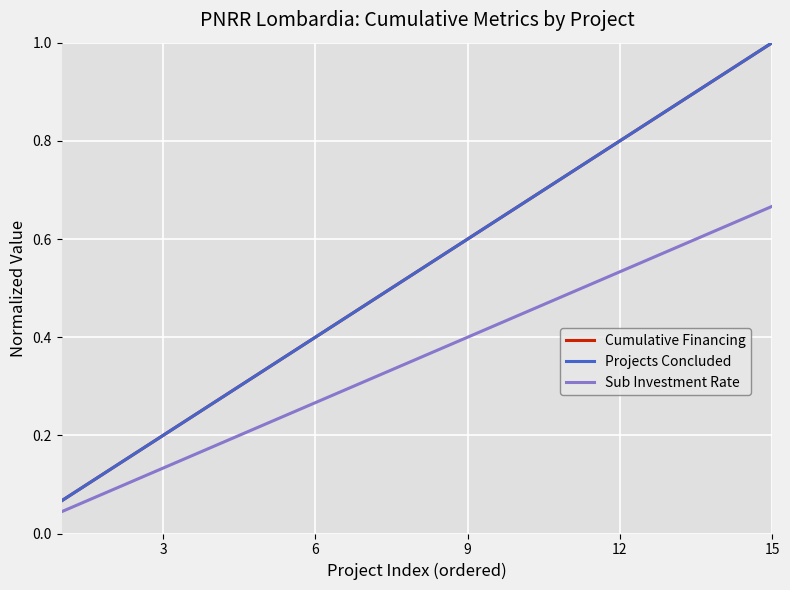

Which series has the largest total across all categories?

Cumulative Financing